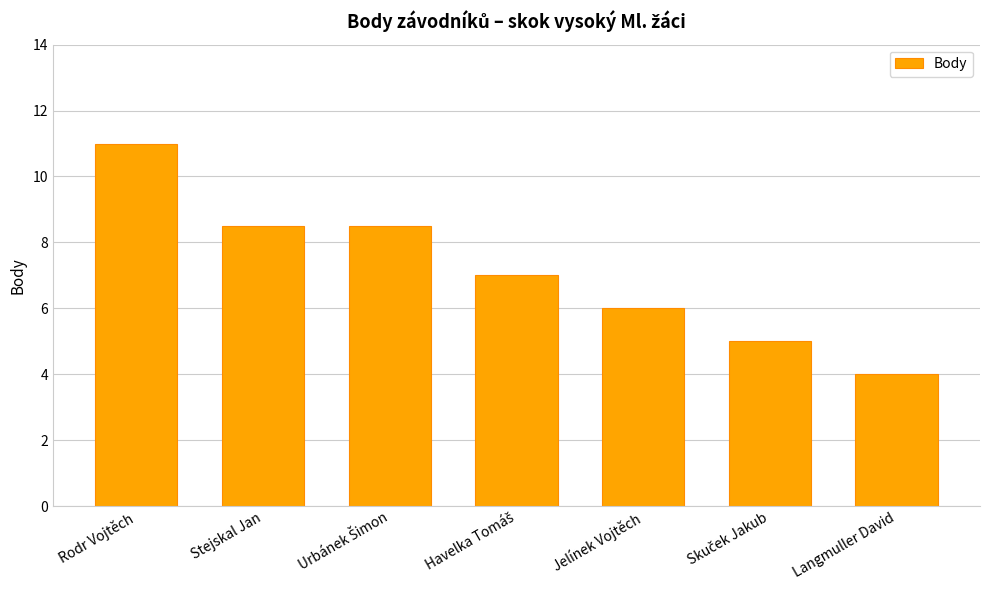

True or false: the data shows 8.5 at Stejskal Jan.

True